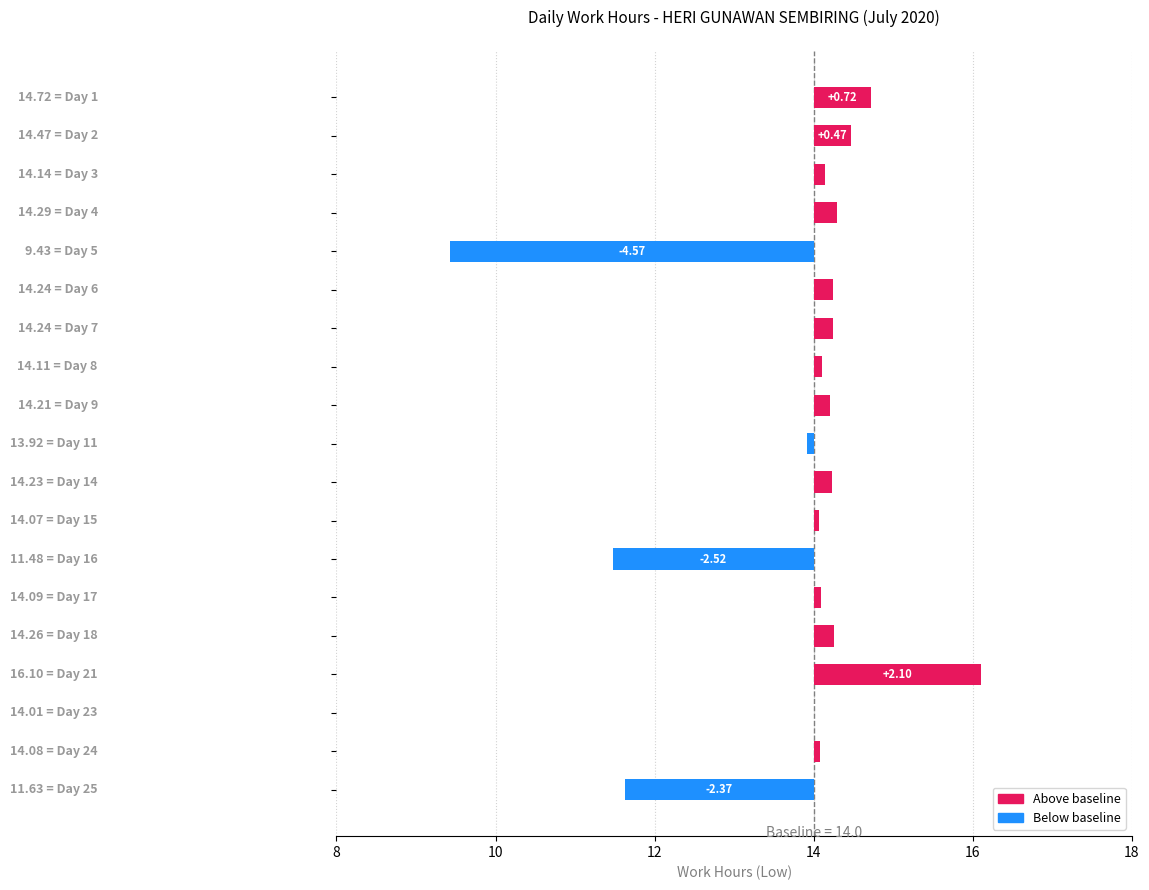

Is it true that the value at 8 is 0.3?

False